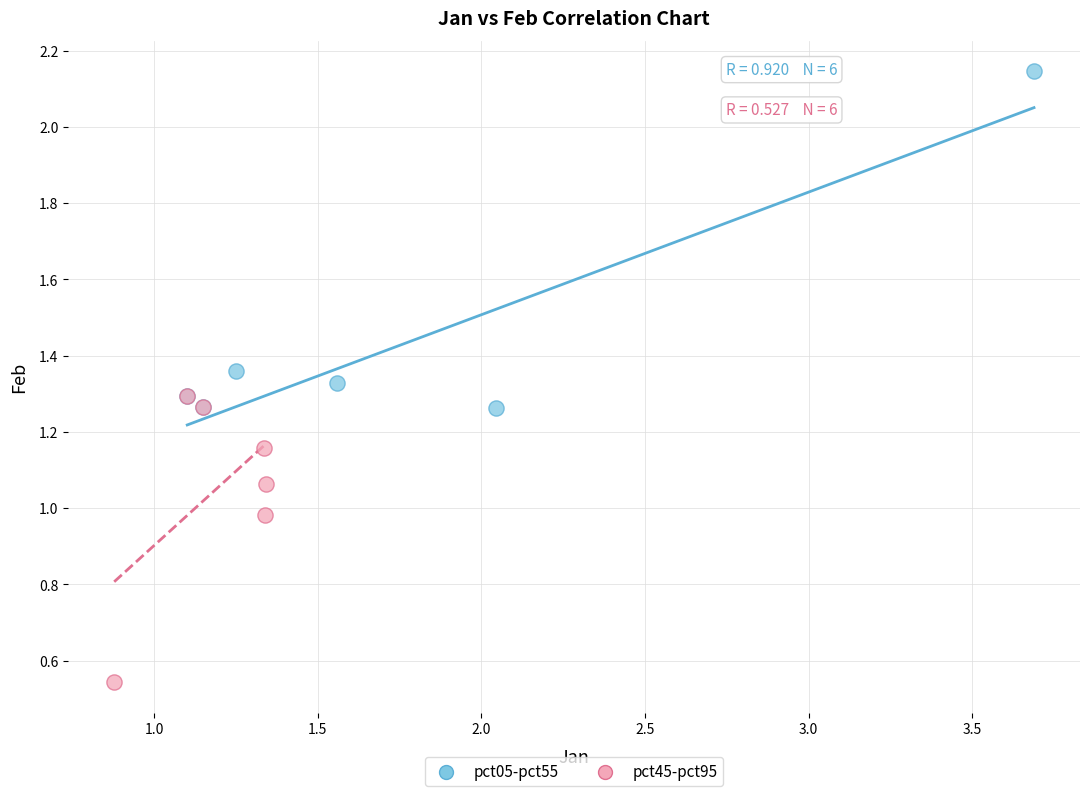

Which series contains the highest Y value?

pct05-pct55